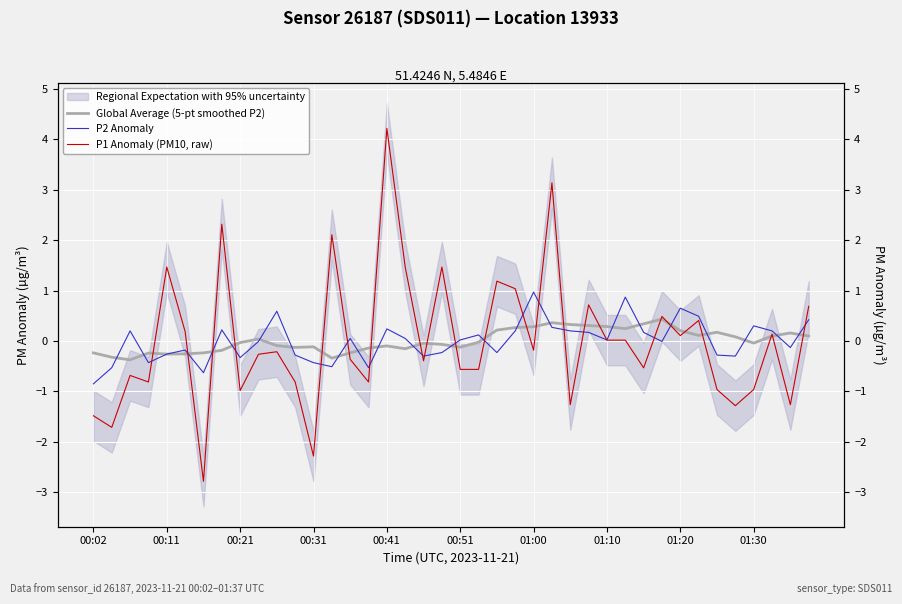

In Global Average (5-pt smoothed P2), how many points are lower than both neighbors (excluding endpoints)?

9